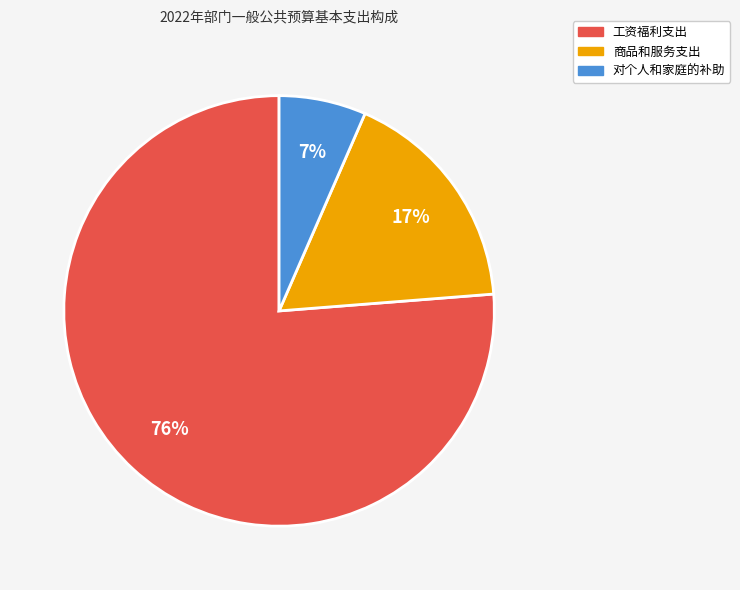

Rank the categories by value from lowest to highest.

对个人和家庭的补助, 商品和服务支出, 工资福利支出